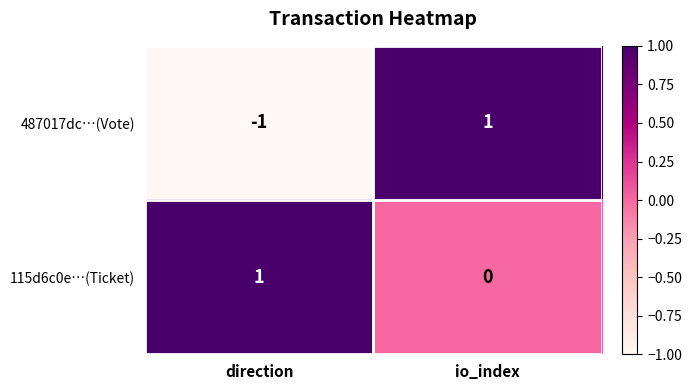

Rank the series by their average value, from highest to lowest.

115d6c0e…(Ticket), 487017dc…(Vote)